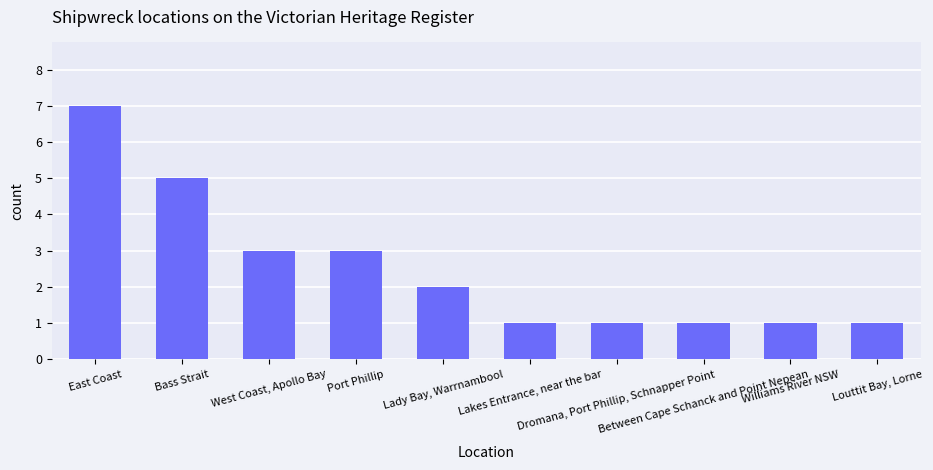

How many categories are shown in the chart?

10